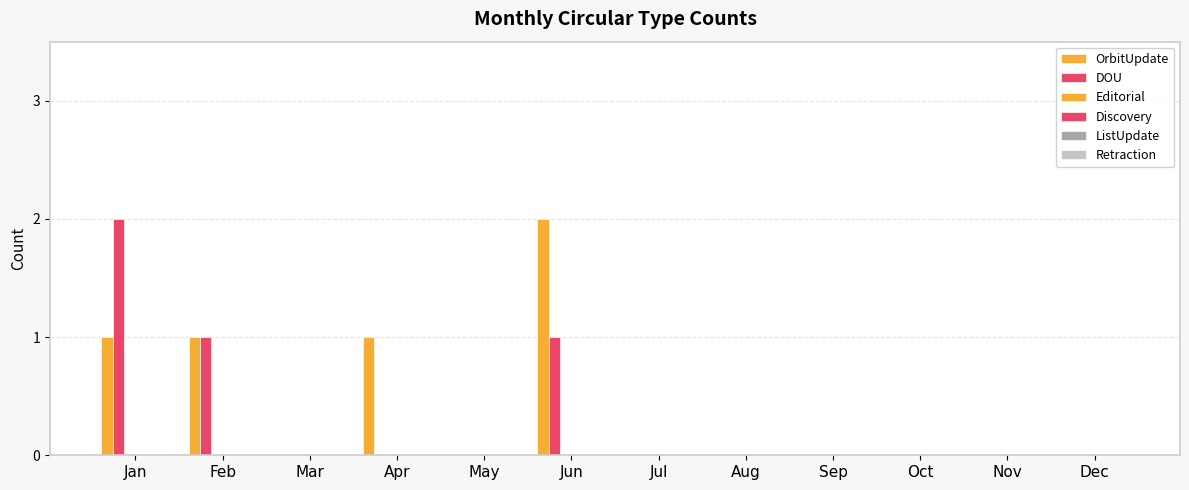

How many DOU values are between 0 and 1?

11